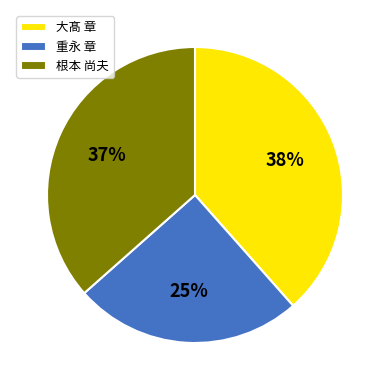

Which slice is the smallest?

重永 章